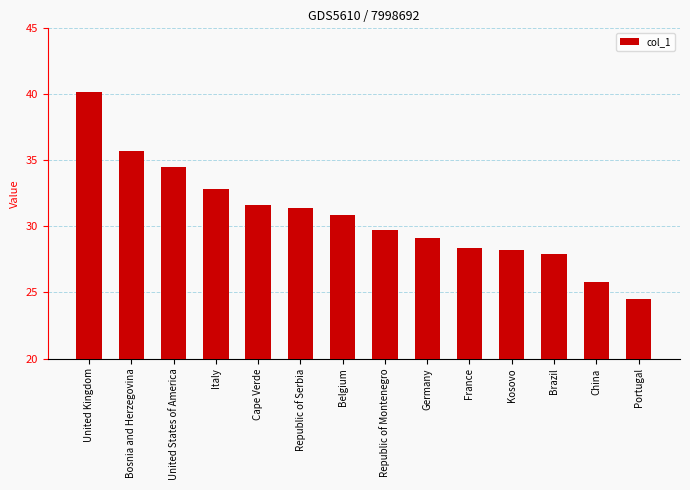

At which label does the data first exceed 30?

United Kingdom